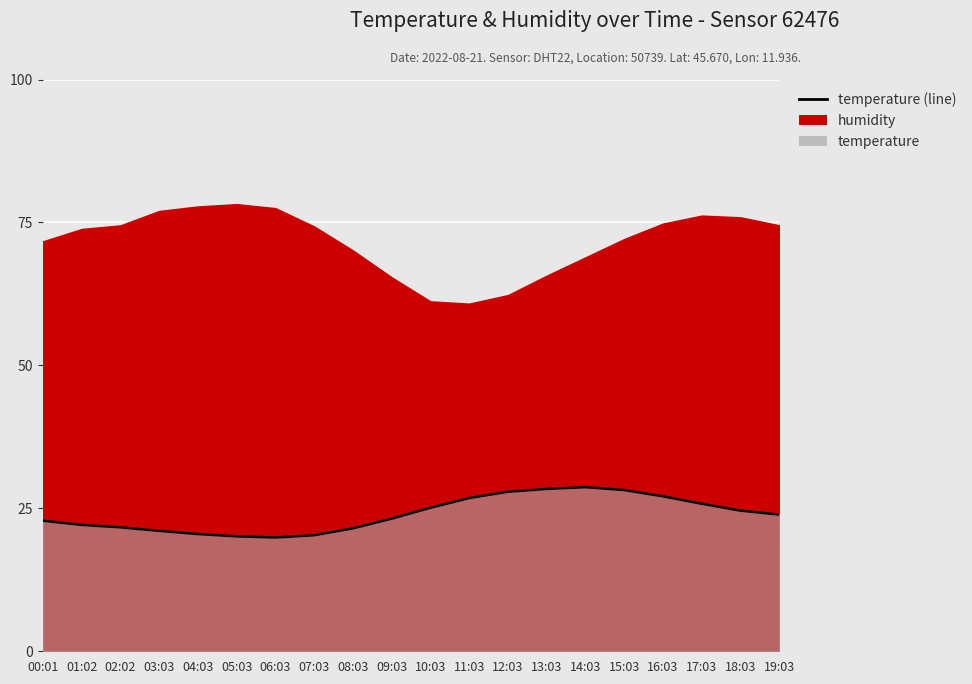

Rank the categories by value from lowest to highest.

06:03, 05:03, 07:03, 04:03, 03:03, 08:03, 02:02, 01:02, 00:01, 09:03, 19:03, 18:03, 10:03, 17:03, 11:03, 16:03, 12:03, 15:03, 13:03, 14:03